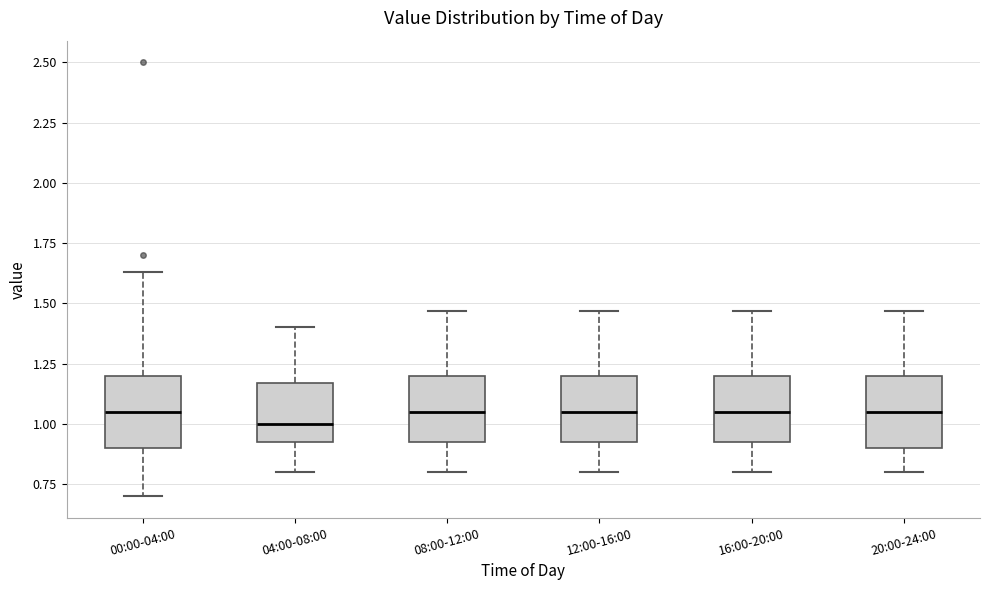

Which box's median line is the lowest?

04:00-08:00